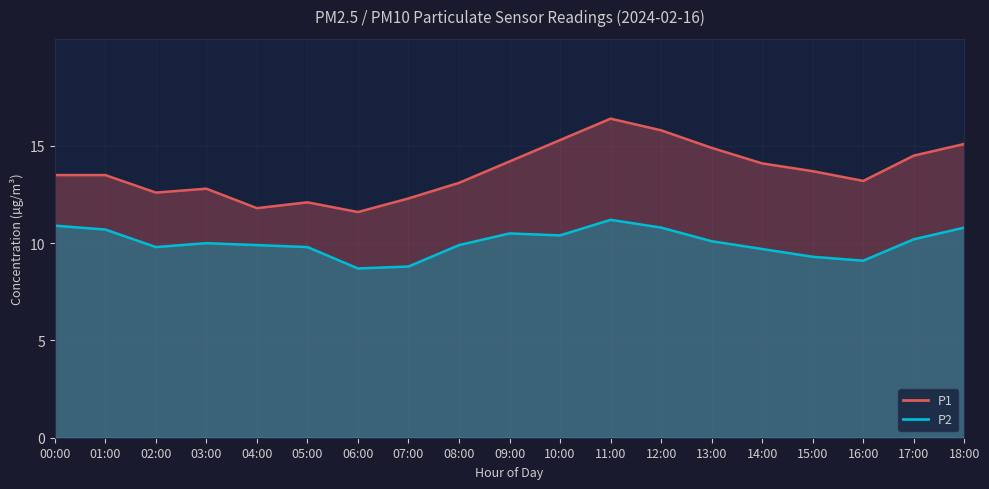

What is the label of the 12th point from the right?

07:00